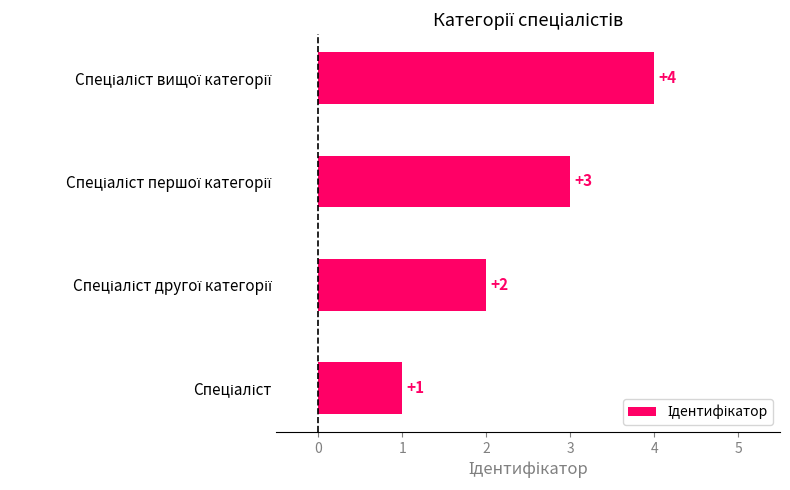

How many values are between 2 and 4?

3